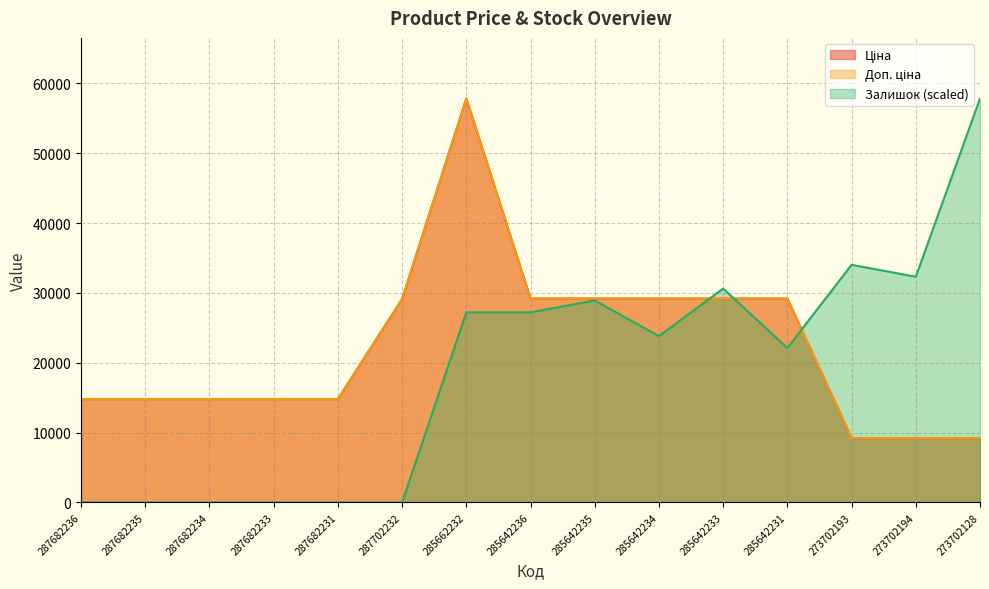

Read the Залишок value at 285642233.

30613.9